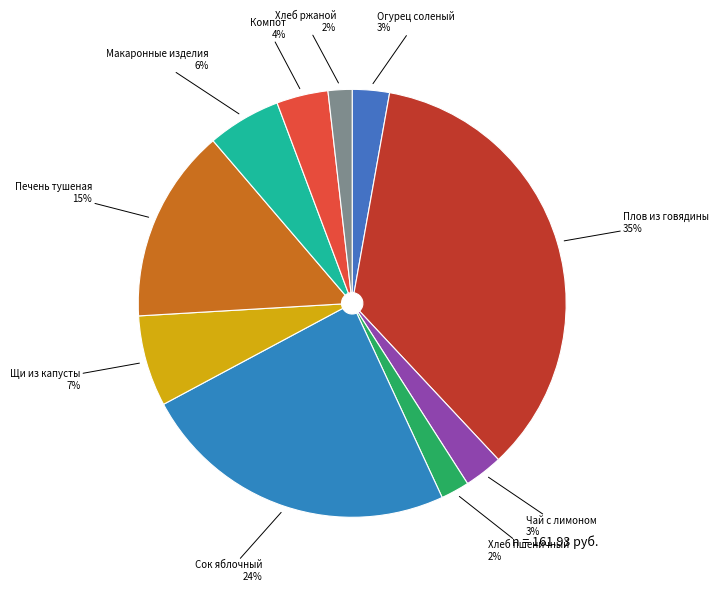

To the nearest percent, what is the combined percentage of Хлеб ржаной 2% and Щи из капусты 7%?

9%